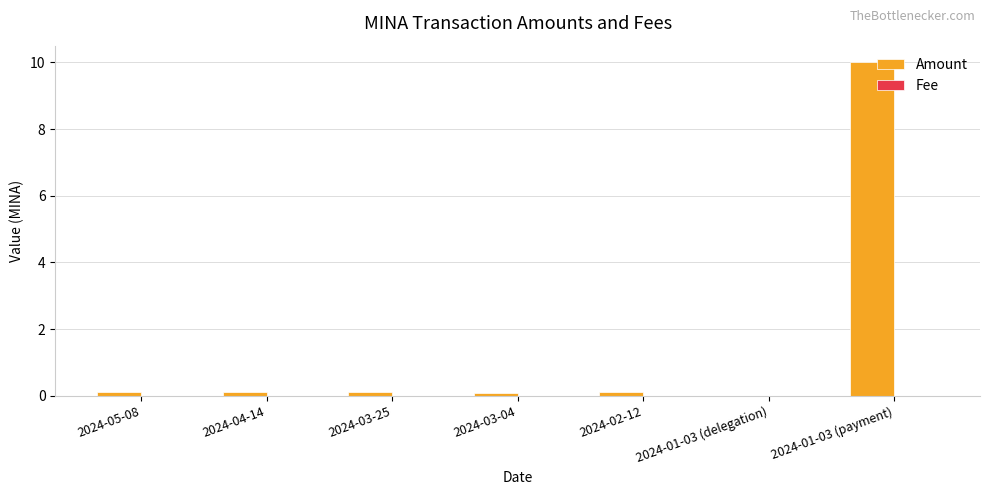

What is the maximum value shown in the chart?

10.0